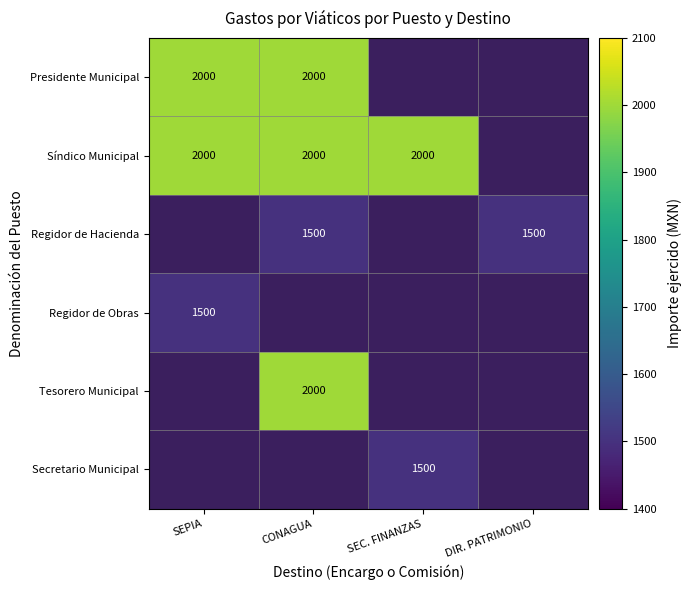

How many data points does each series have?

4